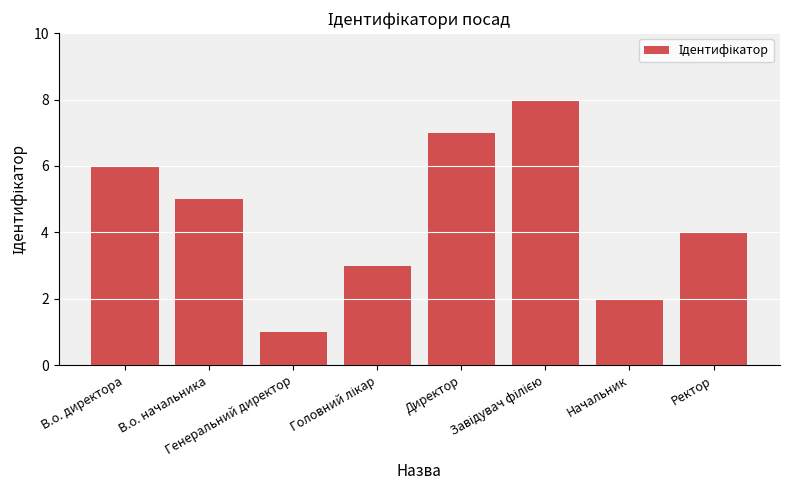

Is it true that the value at Генеральний директор is 1?

True